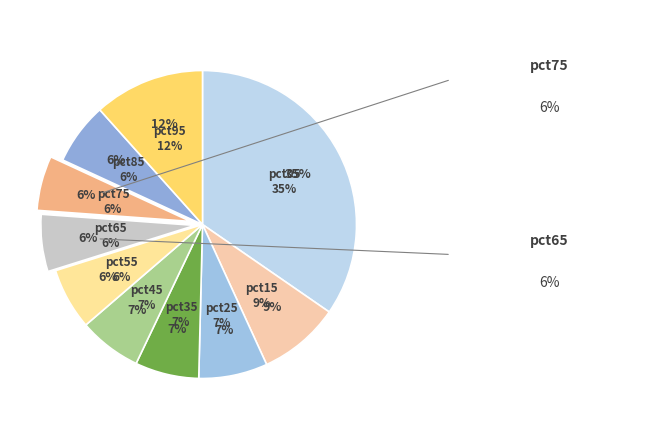

Rank the categories by value from lowest to highest.

pct75, pct65, pct55, pct85, pct45, pct35, pct25, pct15, pct95, pct05